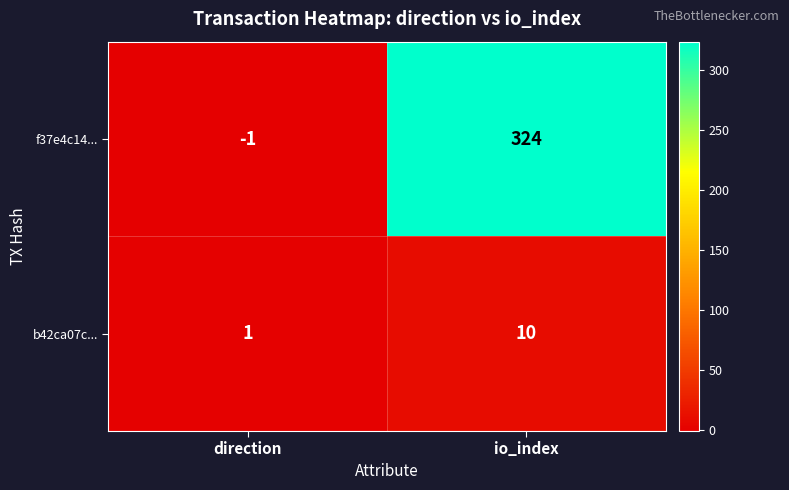

Between direction and io_index, which series saw the biggest shift?

f37e4c14...